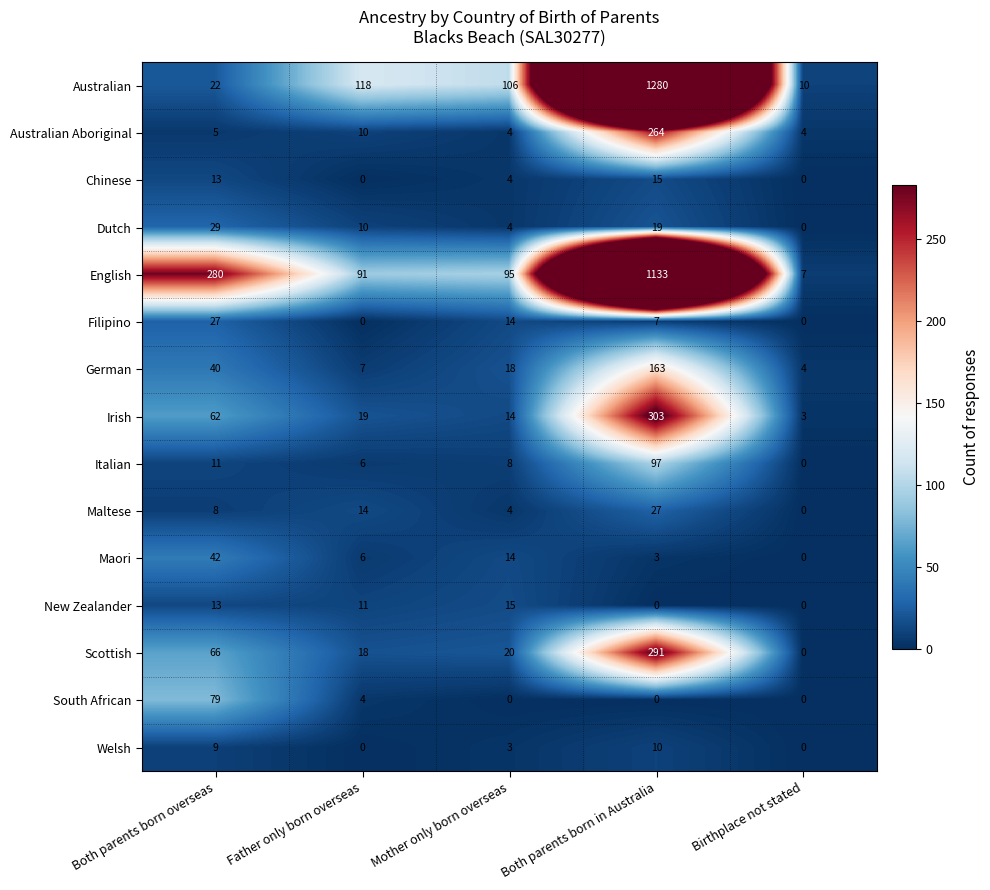

The Dutch series shows 50 at Both parents born overseas. True or false?

False